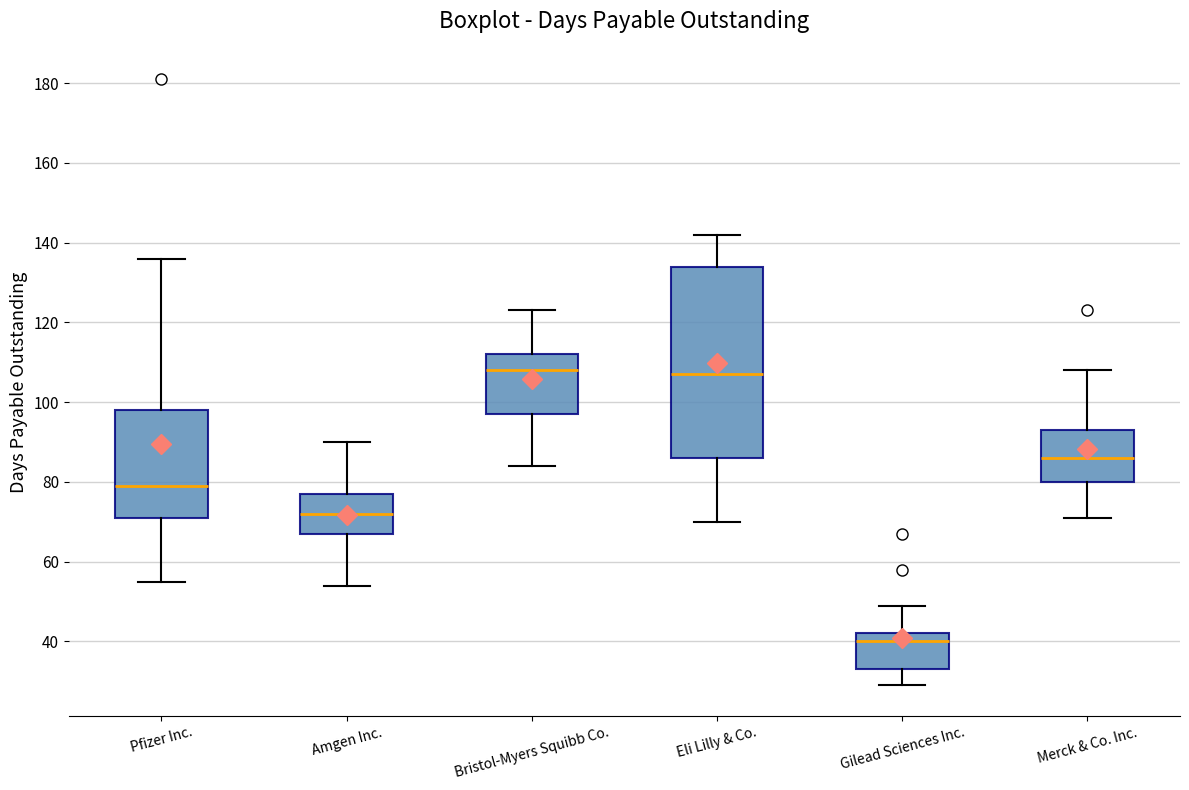

Which box's median line is the lowest?

Gilead Sciences Inc.